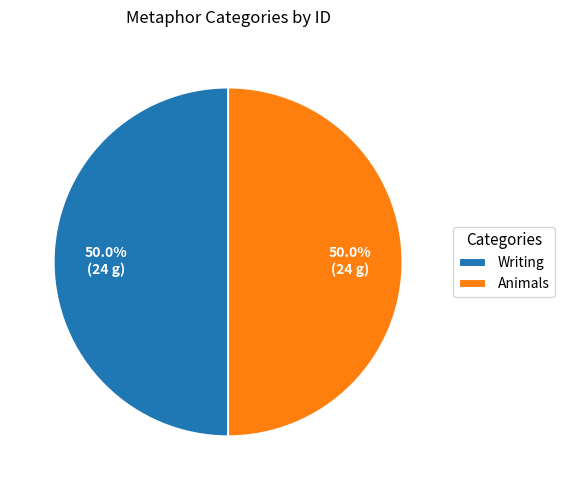

What is the ratio of the value at Writing to the value at Animals?

1.0